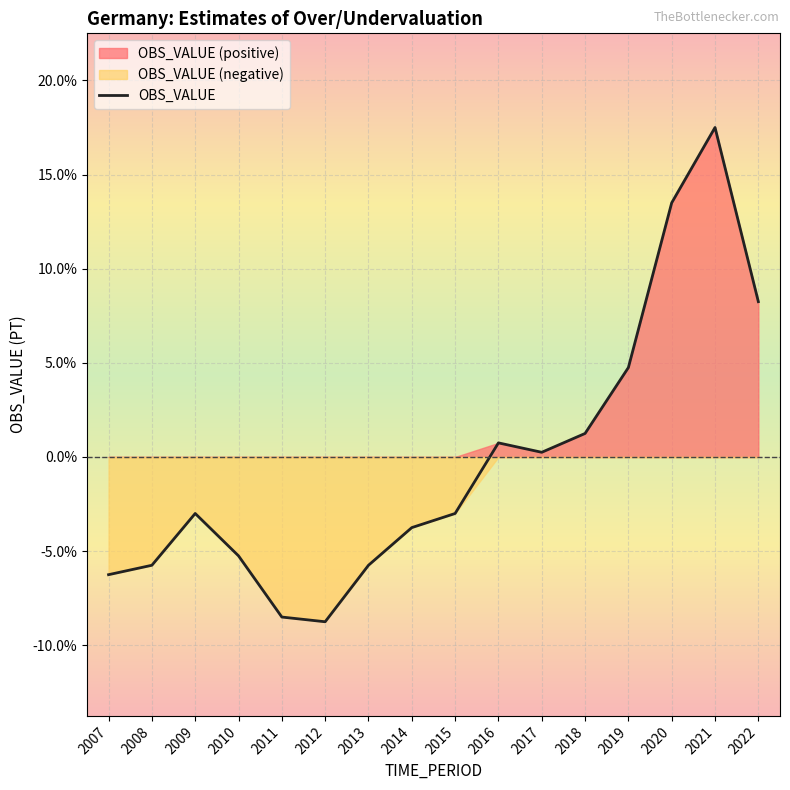

How many points are higher than both their immediate neighbors (excluding endpoints)?

3